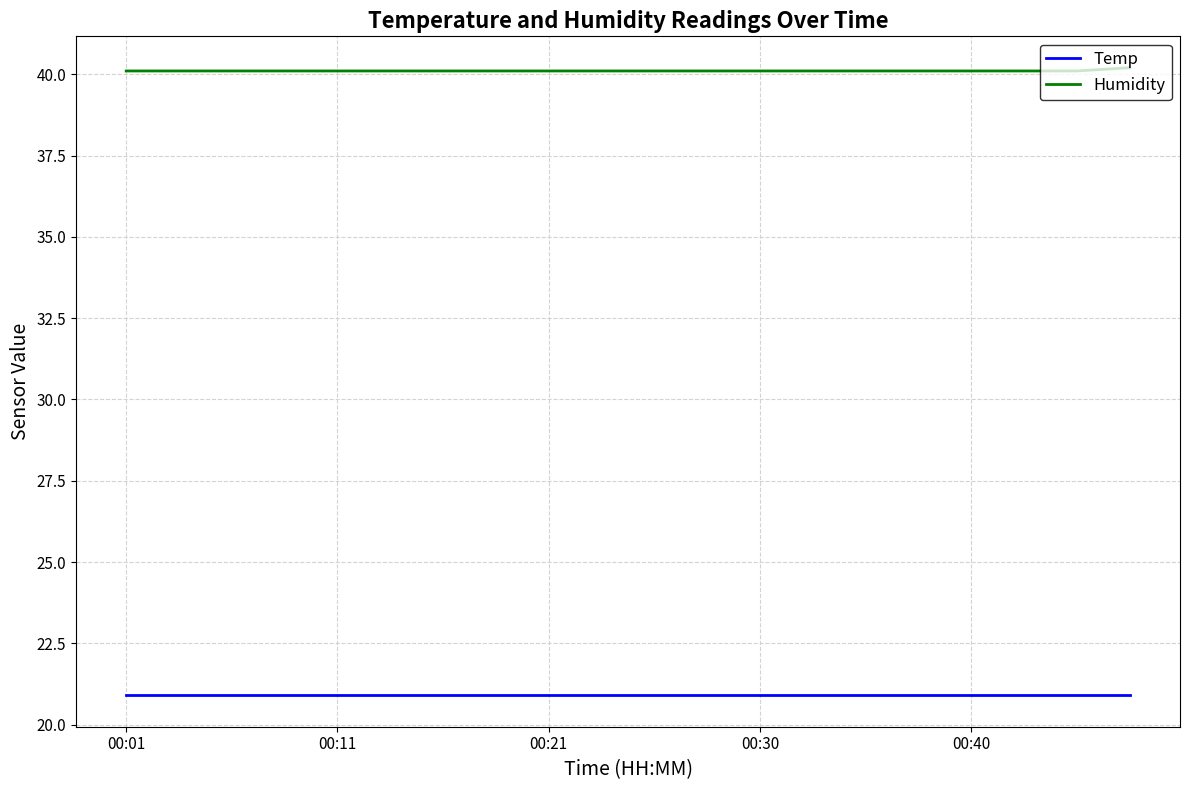

Reading left to right, what are all the values shown in this chart?

Temp: 20.9	20.9	20.9	20.9	20.9	20.9	20.9	20.9	20.9	20.9	20.9	20.9	20.9	20.9	20.9	20.9	20.9	20.9	20.9	20.9
Humidity: 40.1	40.1	40.1	40.1	40.1	40.1	40.1	40.1	40.1	40.1	40.1	40.1	40.1	40.1	40.1	40.1	40.1	40.1	40.1	40.2